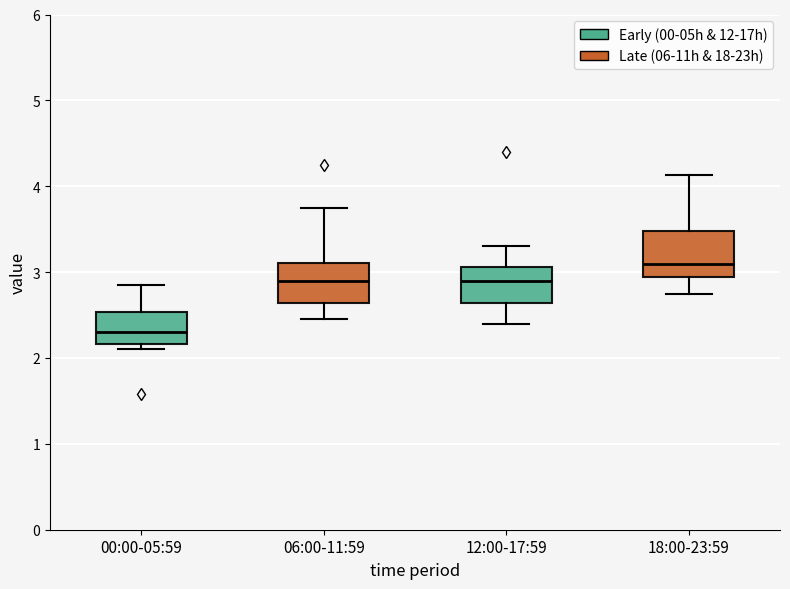

Reading left to right, read every box against the y-axis: the position of its median line, the range the box covers, and the ends of its whiskers. The values are not printed on the chart, so give them approximately, as read against the axis.

00:00-05:59: median 2.3, box 2.2 to 2.5, whiskers 2.1 to 2.9
06:00-11:59: median 2.9, box 2.6 to 3.1, whiskers 2.5 to 3.8
12:00-17:59: median 2.9, box 2.6 to 3.1, whiskers 2.4 to 3.3
18:00-23:59: median 3.1, box 2.9 to 3.5, whiskers 2.8 to 4.1